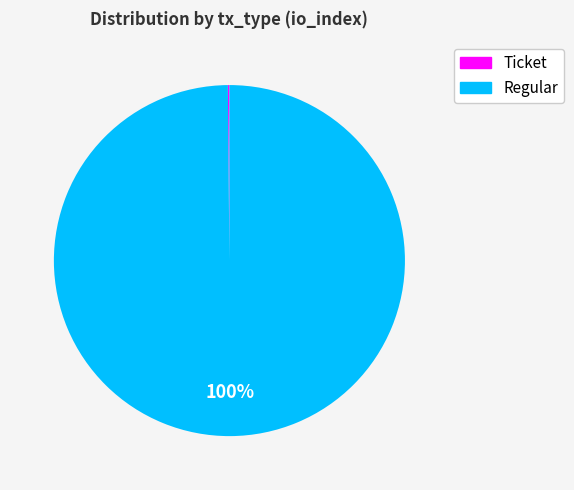

To the nearest percent, what is the difference between the largest and smallest slice percentages?

100%